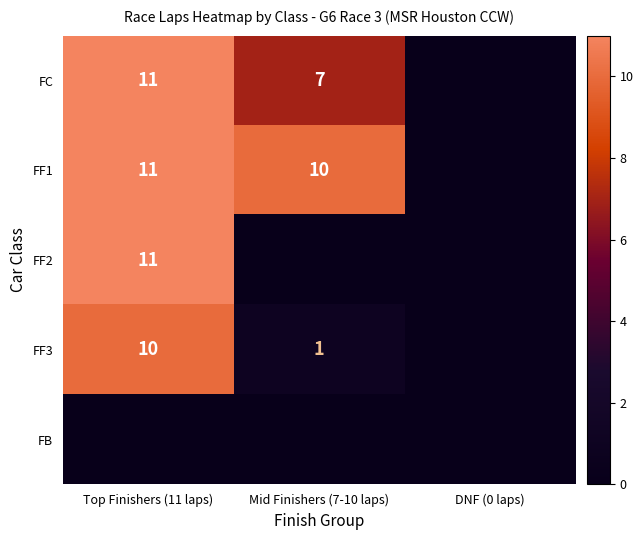

The FC series shows 7 at Mid Finishers (7-10 laps). True or false?

True